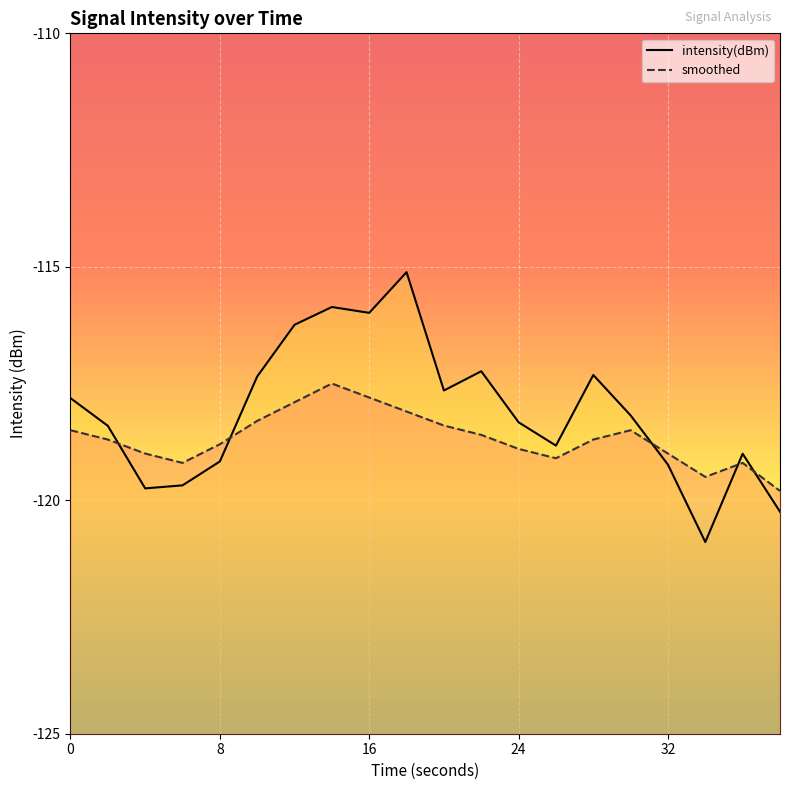

What is the value of the smoothed point at the 14th from the left?

-119.1